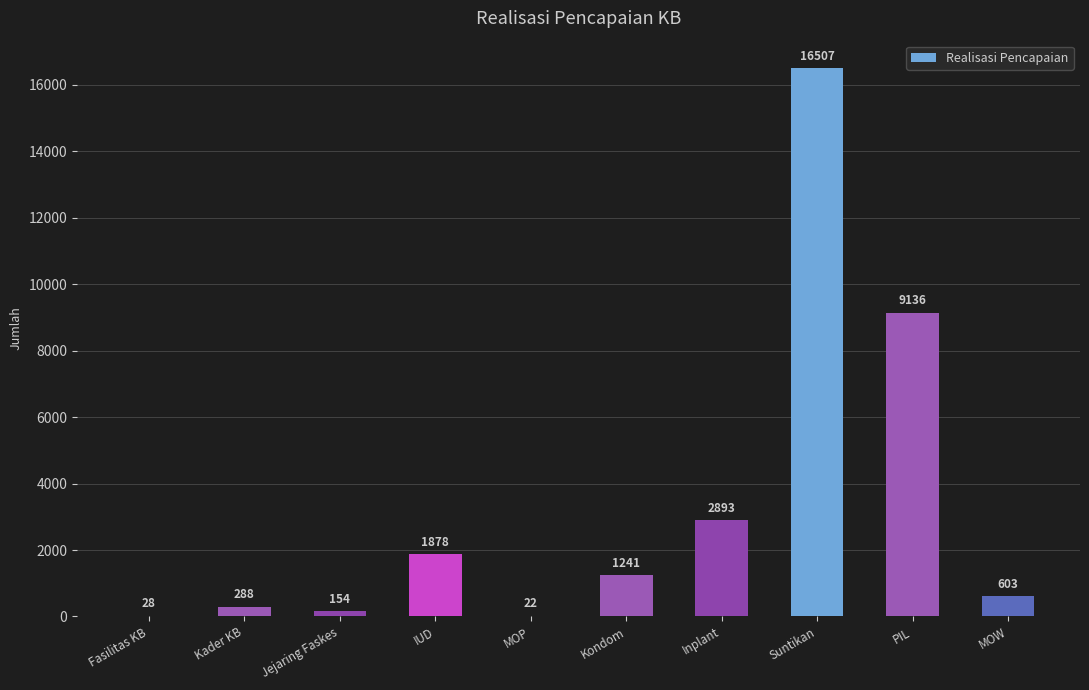

The chart shows a value of 154 at Jejaring Faskes. True or false?

True